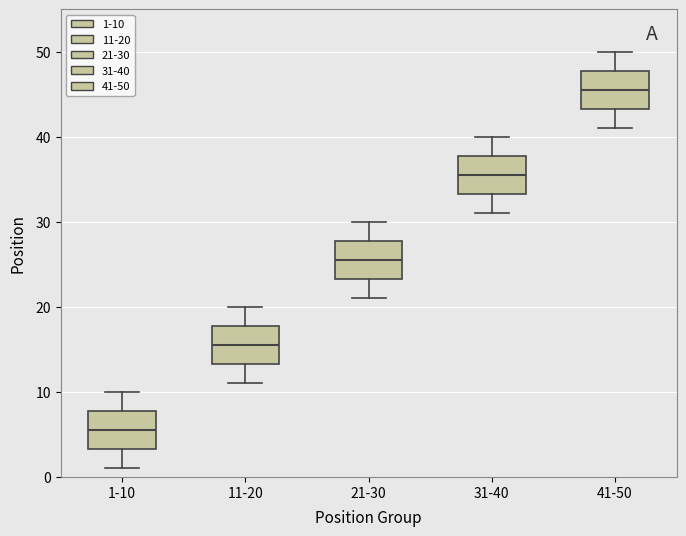

Where does the upper whisker of the box for 41-50 end on the y-axis? The values are not printed on the chart, so give them approximately, as read against the axis.

50